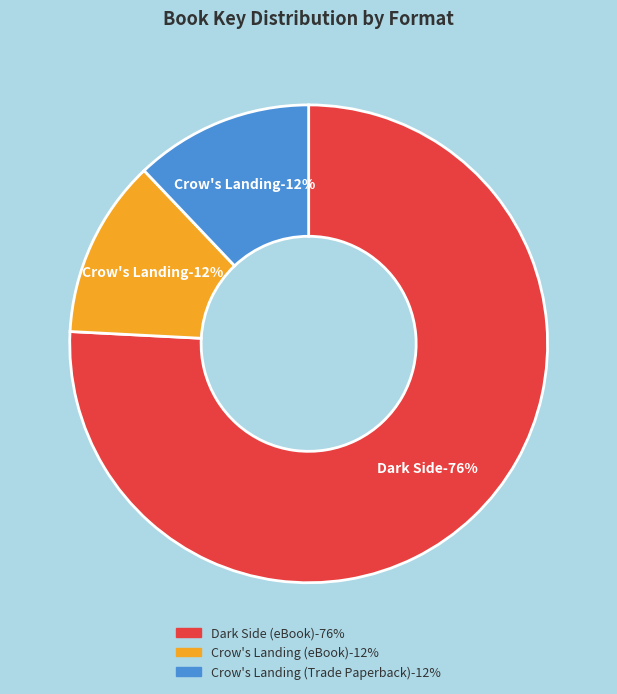

To the nearest percent, what portion does Crow's Landing (eBook) represent?

12%